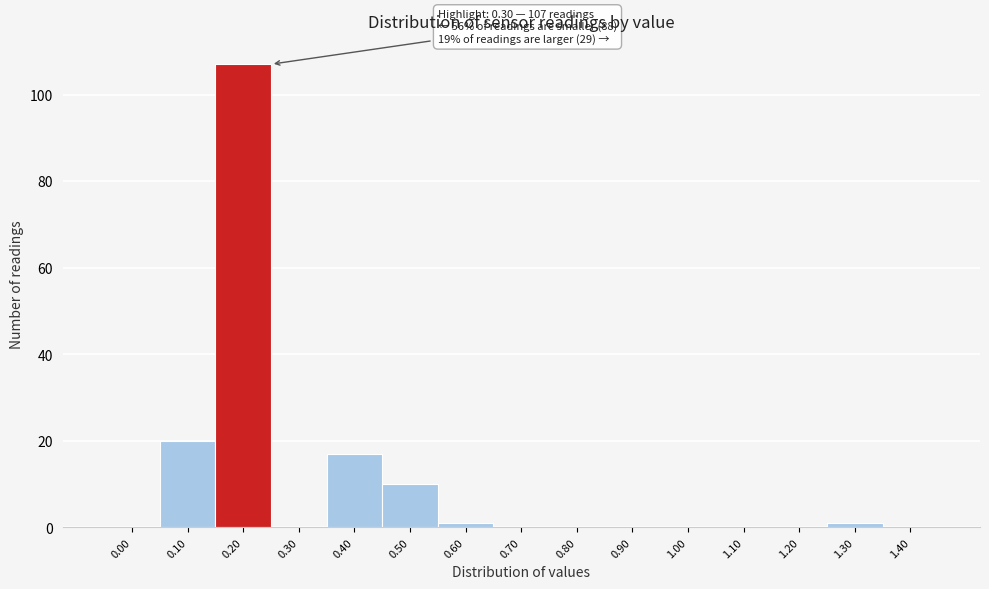

Reading left to right, extract all data points from this chart.

0.00=0	0.10=20	0.20=107	0.30=0	0.40=17	0.50=10	0.60=1	0.70=0	0.80=0	0.90=0	1.00=0	1.10=0	1.20=0	1.30=1	1.40=0